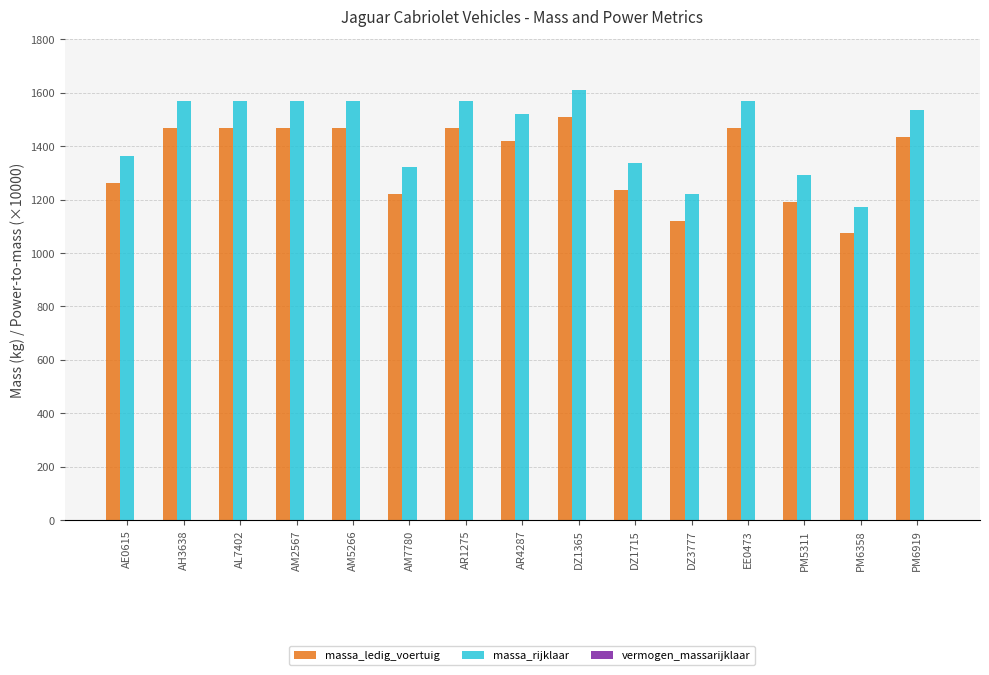

Does the chart contain stacked bars?

No